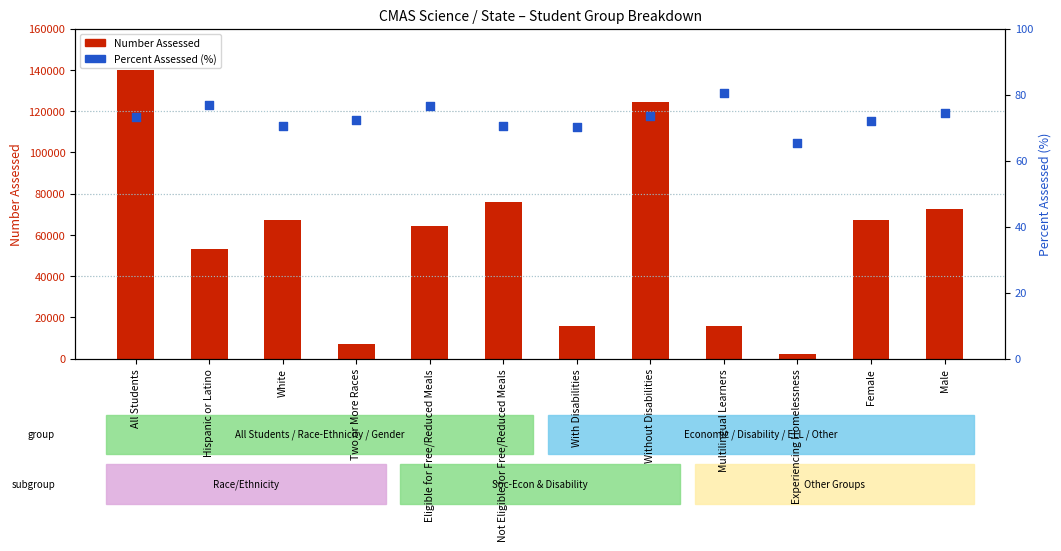

Is the value of Number Assessed at Eligible for Free/Reduced Meals greater than the value of Percent Assessed (%) at Multilingual Learners?

Yes